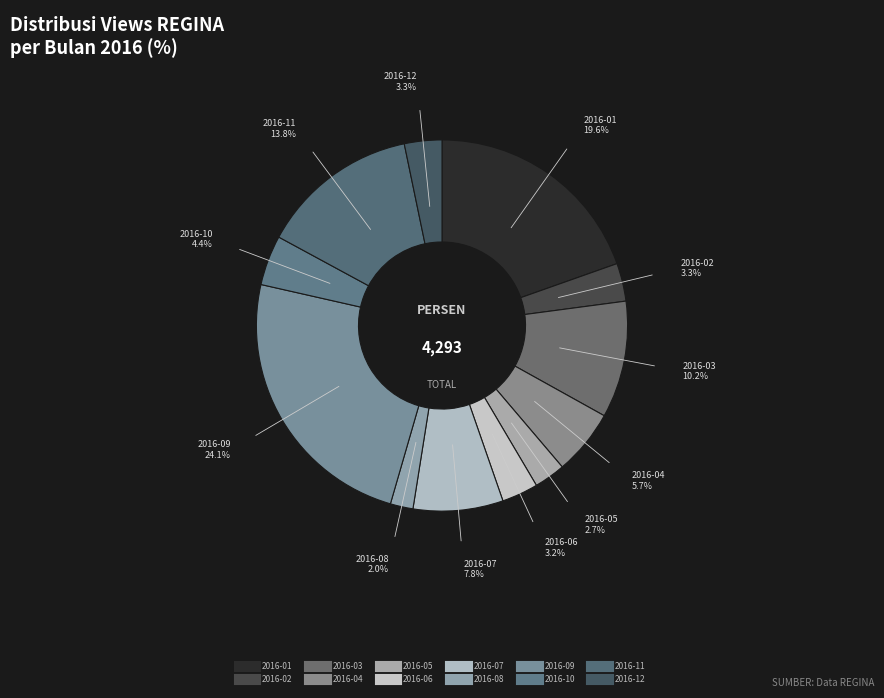

How many segments does this pie chart have?

12